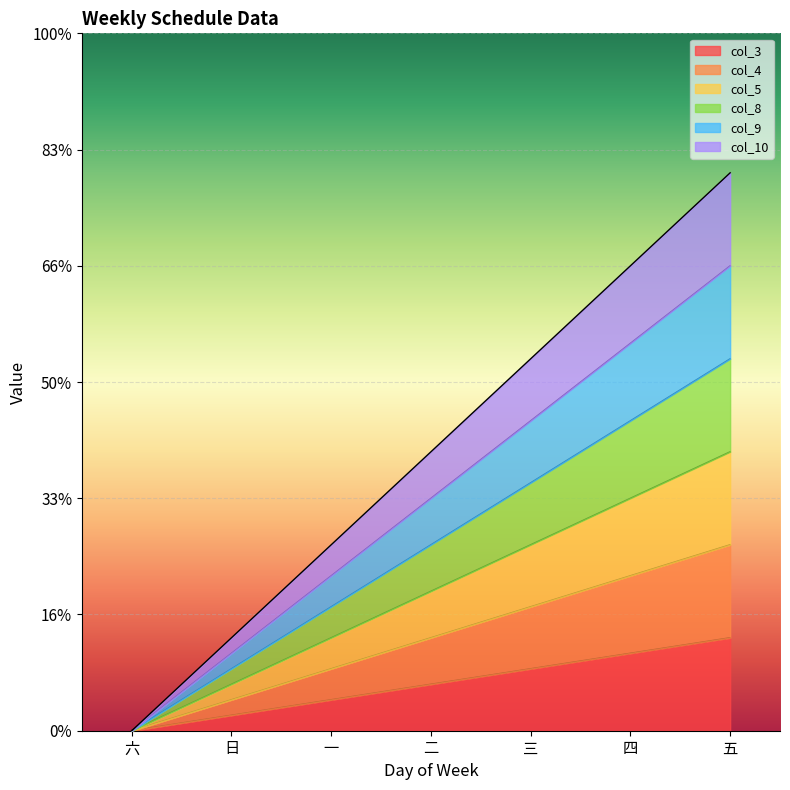

What is the difference between the maximum and minimum values in the col_4 series?

8.0